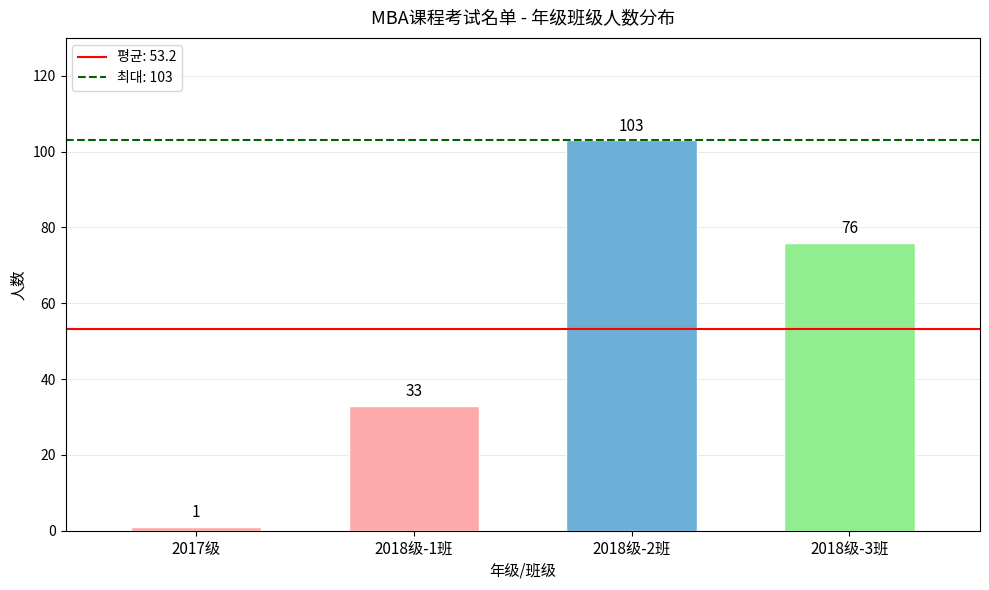

True or false: the data shows 1 at 2017级.

True